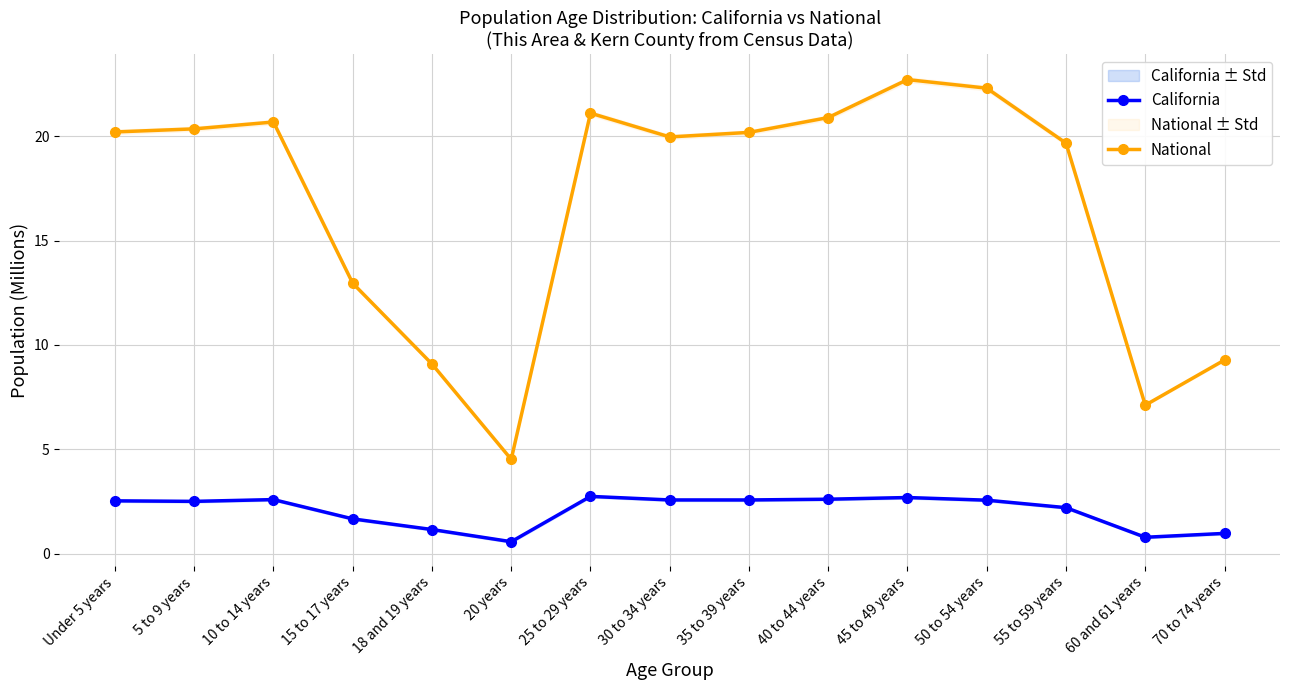

How many values in the National series exceed 20?

8